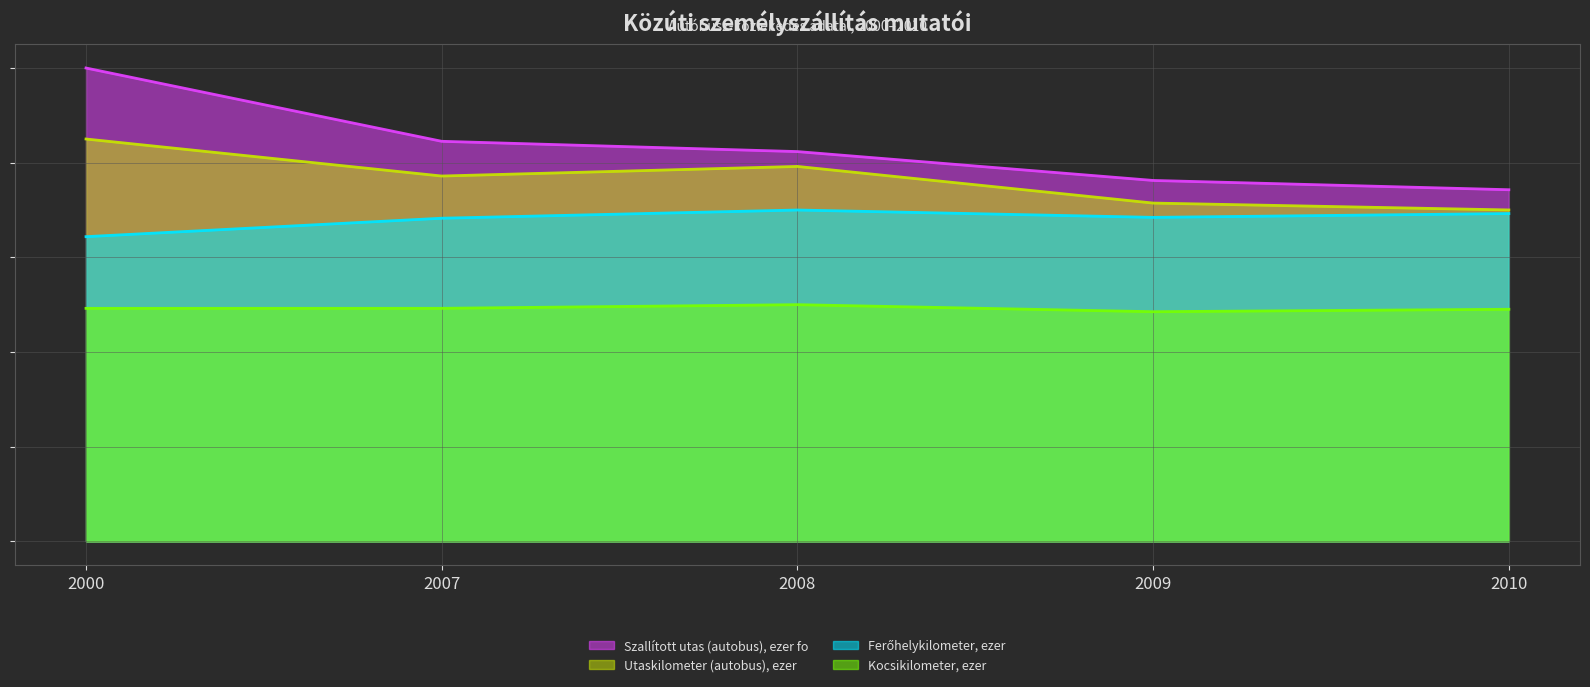

At which category is the sum across all series the highest?

2000